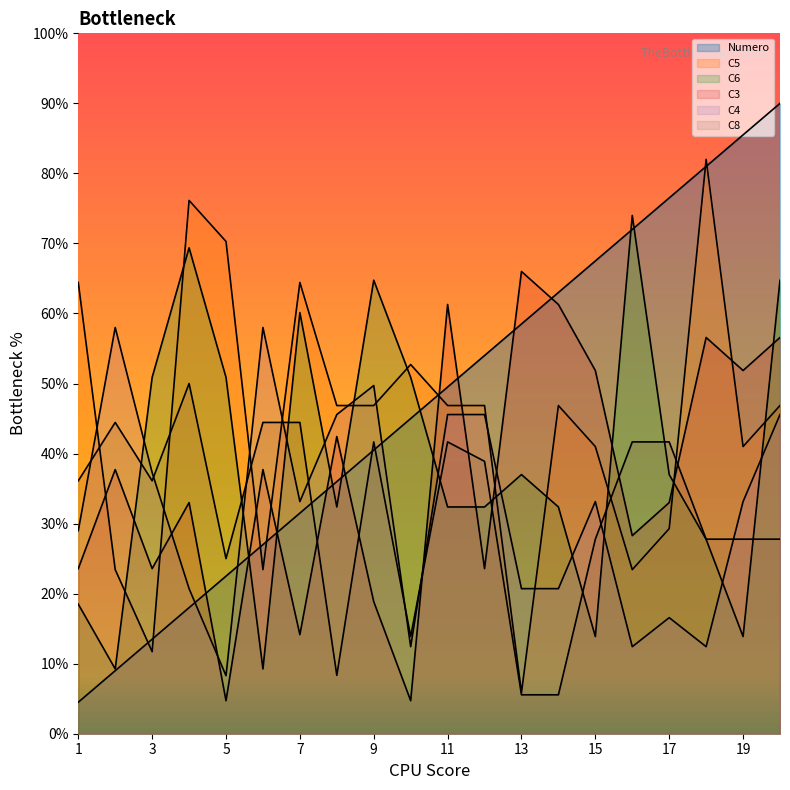

How many categories are shown in the chart?

20